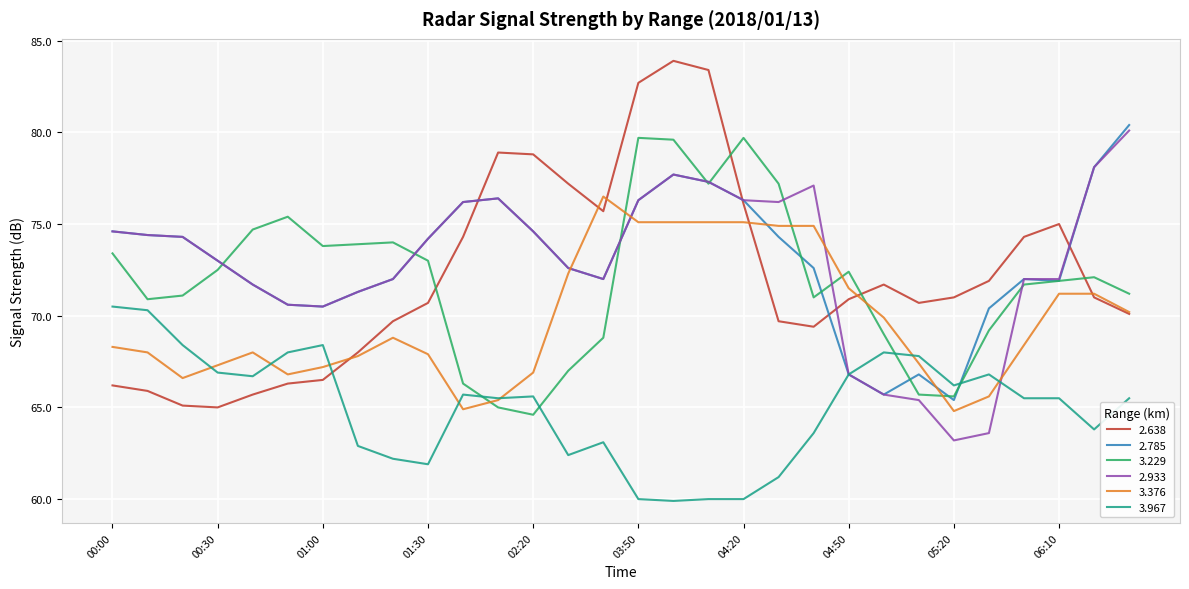

What is the minimum value shown in the chart?

59.9